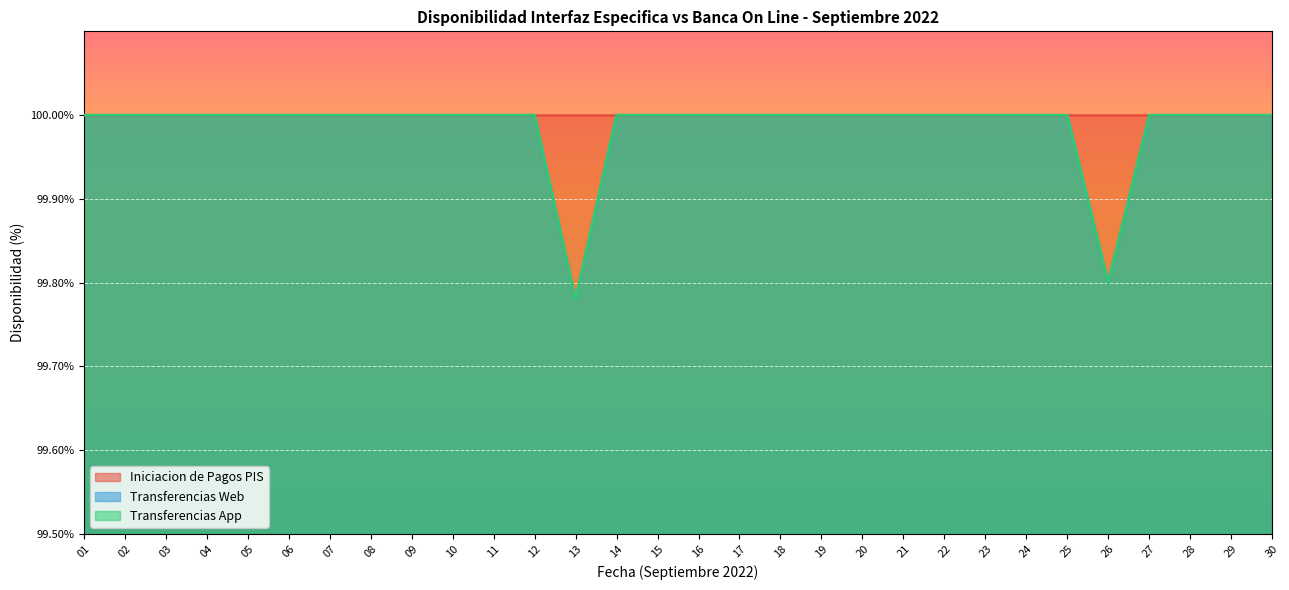

At which category is the sum across all series the highest?

01